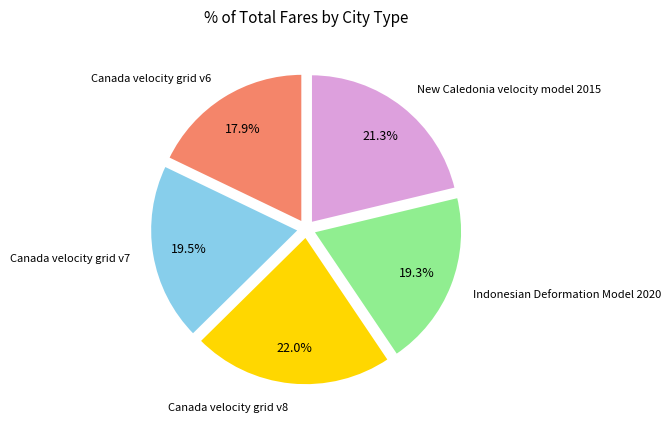

To the nearest percent, what is the average slice percentage?

20%